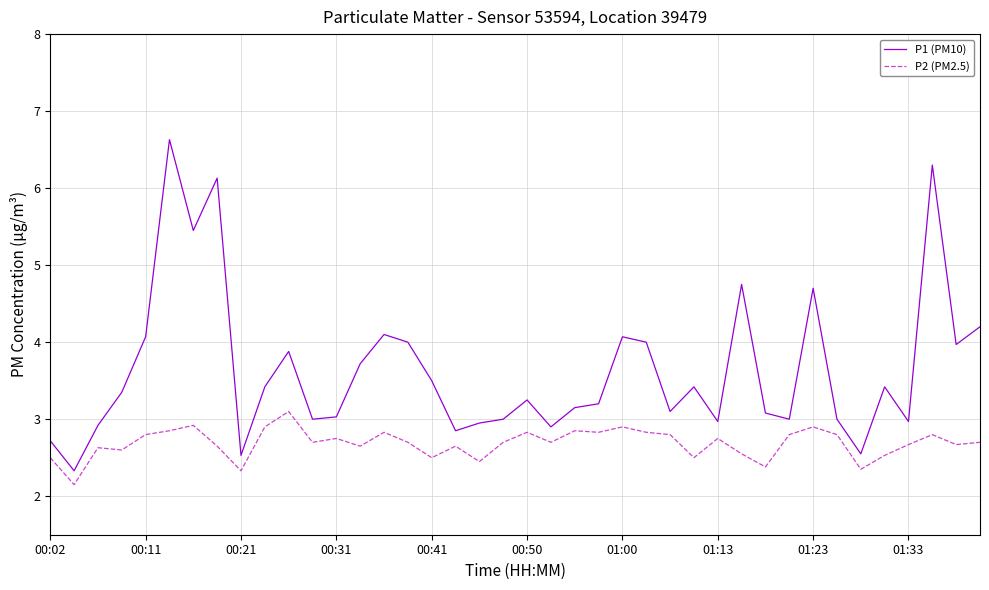

Rank the series by their maximum value, from highest to lowest.

P1 (PM10), P2 (PM2.5)